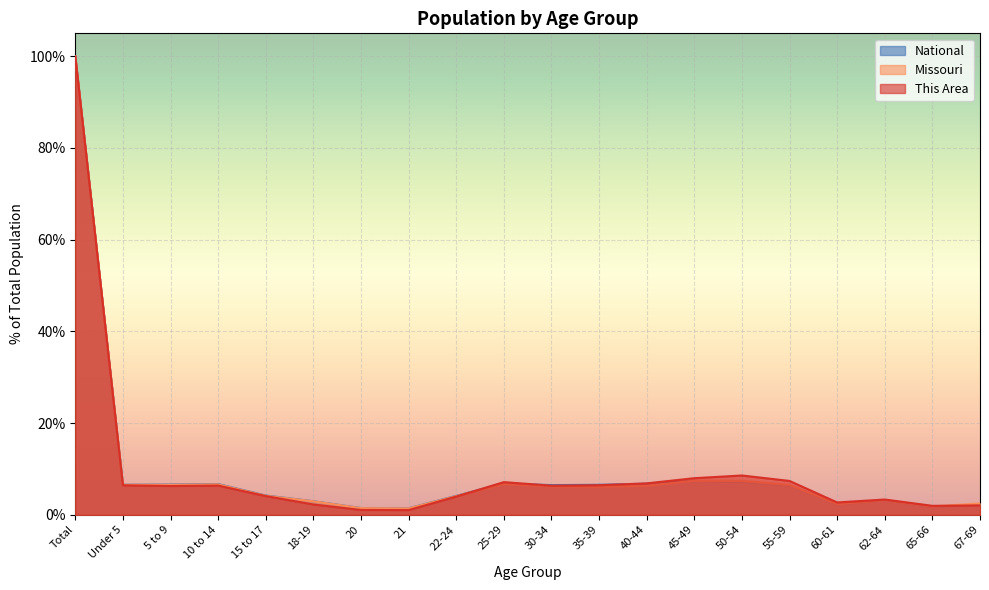

How many intersections are there between Missouri and This Area?

2